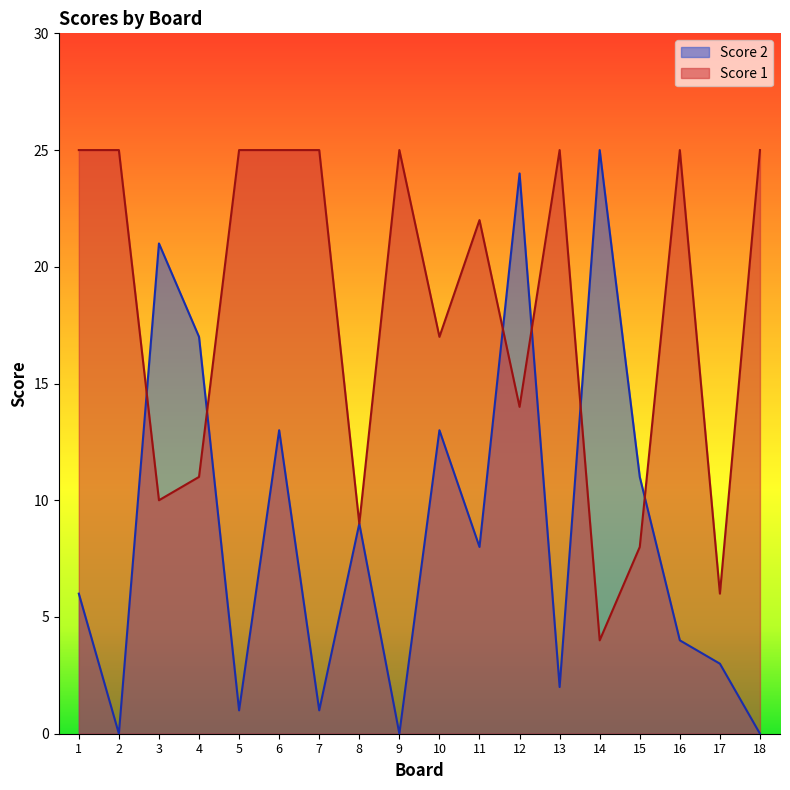

Where do Score 1 and Score 2 first cross each other?

2 and 3